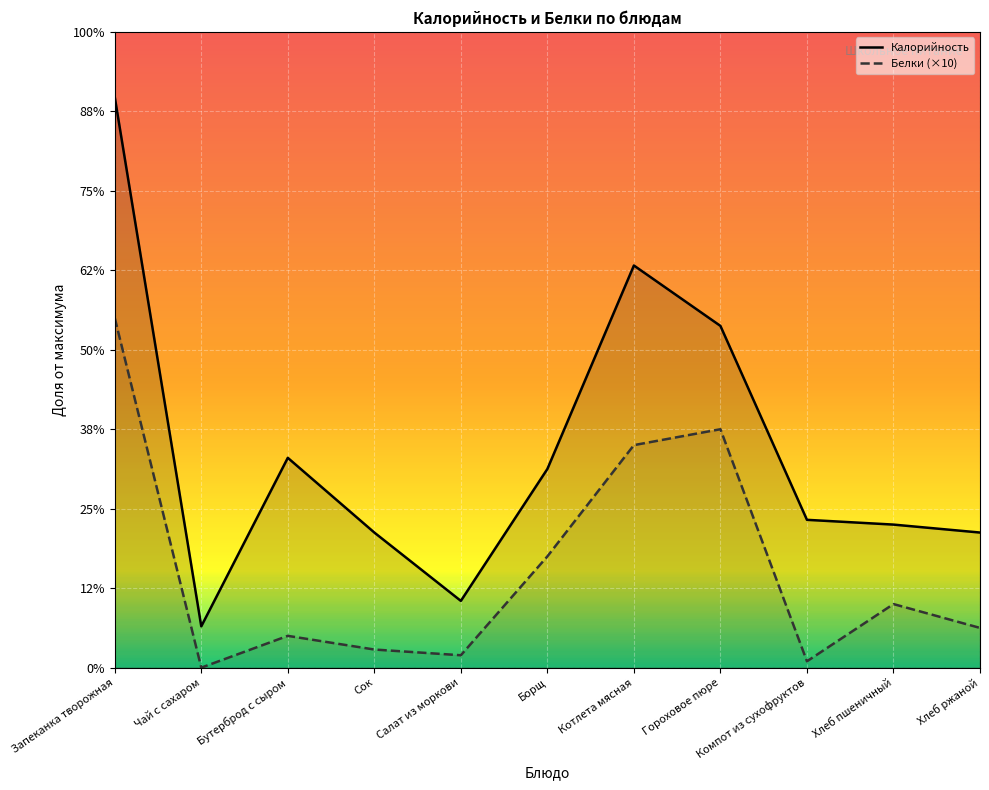

Reading right to left, list all the values displayed in this chart.

Калорийность: Хлеб ржаной=85.0	Хлеб пшеничный=90.0	Компот из сухофруктов=93.0	Гороховое пюре=215.0	Котлета мясная=253.0	Борщ=125.0	Салат из моркови=42.0	Сок=85.0	Бутерброд с сыром=132.0	Чай с сахаром=26.0	Запеканка творожная=359.0
Белки: Хлеб ржаной=25.0	Хлеб пшеничный=40.0	Компот из сухофруктов=4.0	Гороховое пюре=150.0	Котлета мясная=140.0	Борщ=70.0	Салат из моркови=7.8	Сок=11.4	Бутерброд с сыром=20.0	Чай с сахаром=0.0	Запеканка творожная=220.0